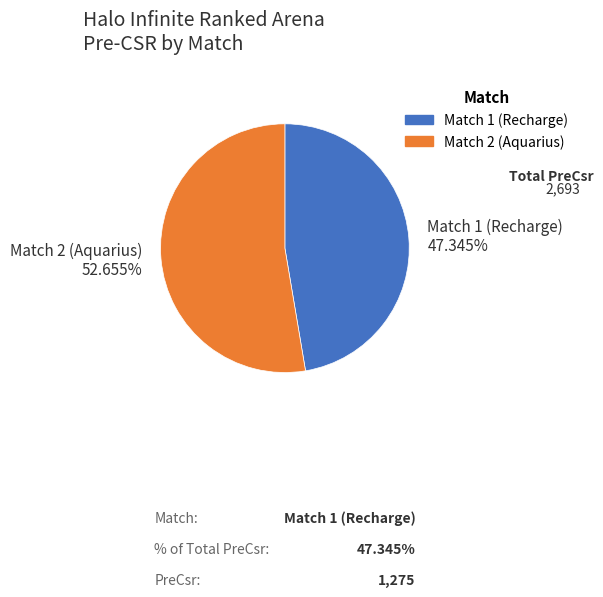

Does any single category account for the majority?

Yes